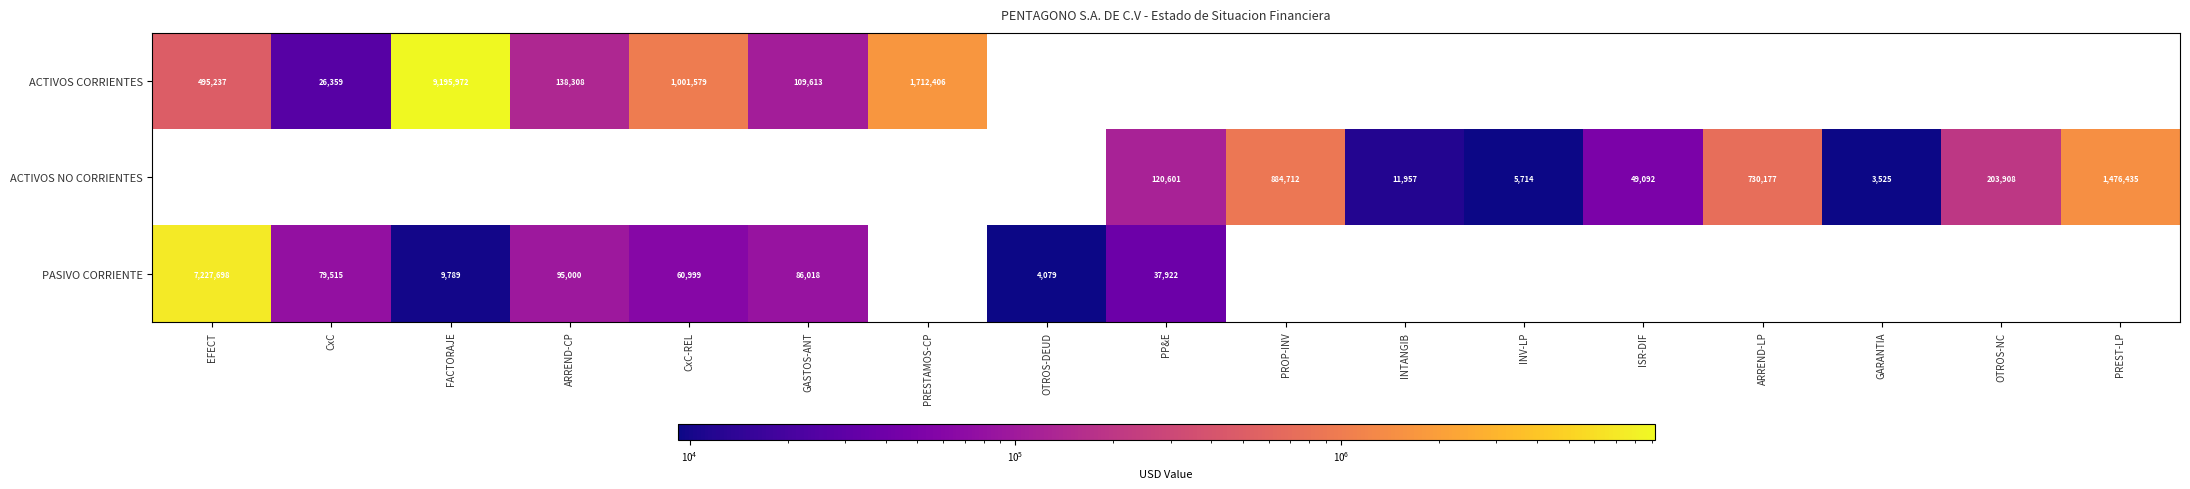

Is the value of PASIVO CORRIENTE at PP&E greater than the value of ACTIVOS NO CORRIENTES at GARANTIA?

Yes